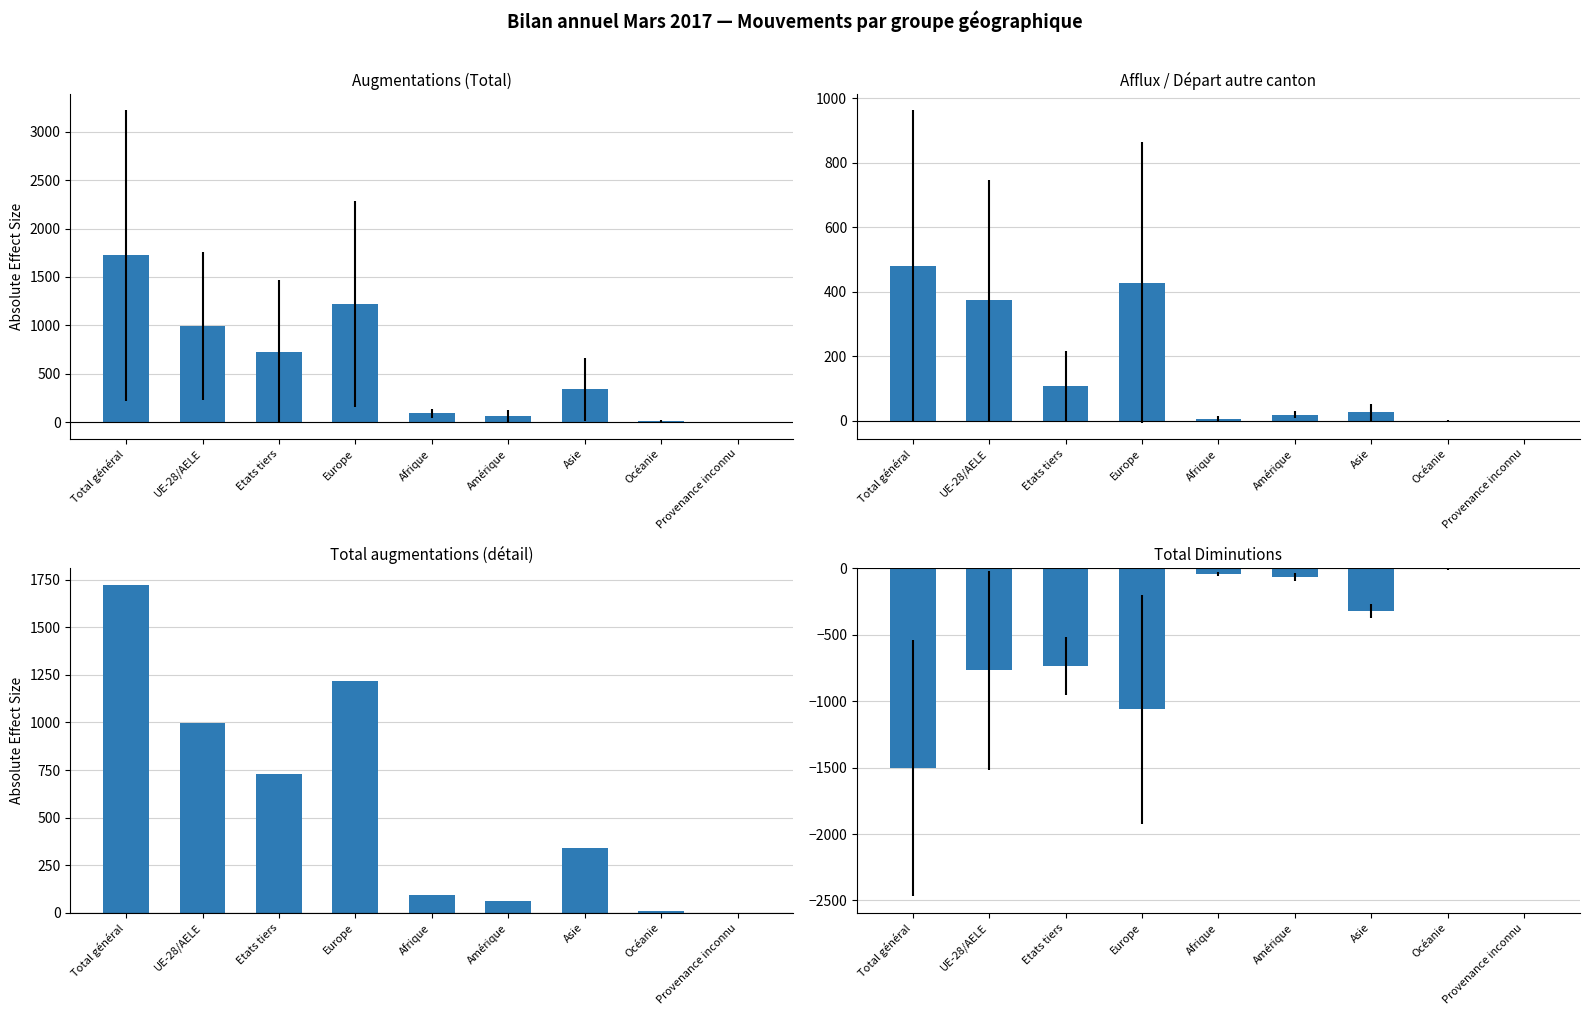

What is the minimum value for Total Diminutions?

-1504